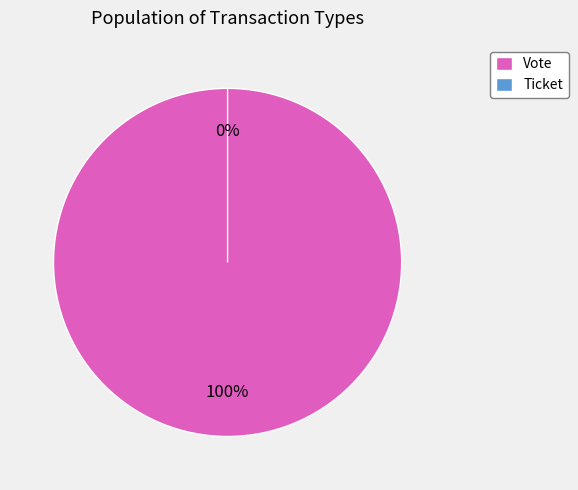

What percentage is the Vote slice, to the nearest percent?

100%